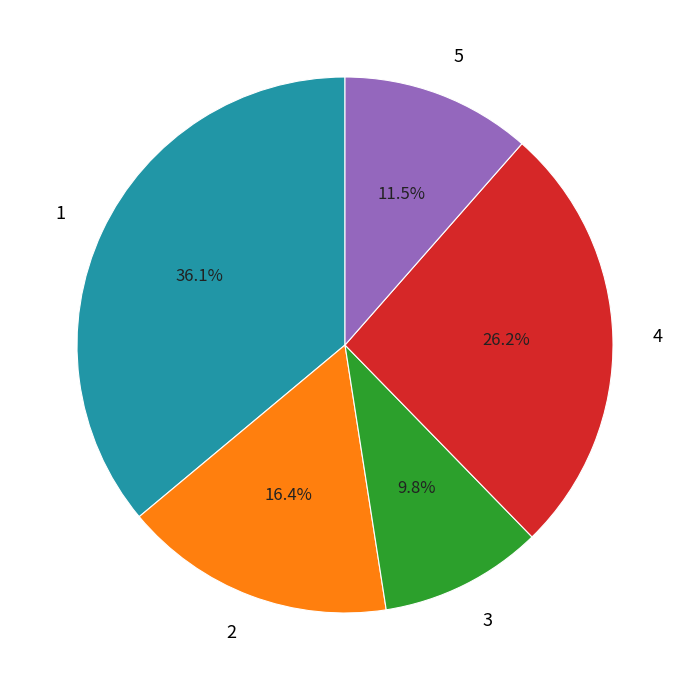

Do 4 and 3 together represent more than half of the pie?

No